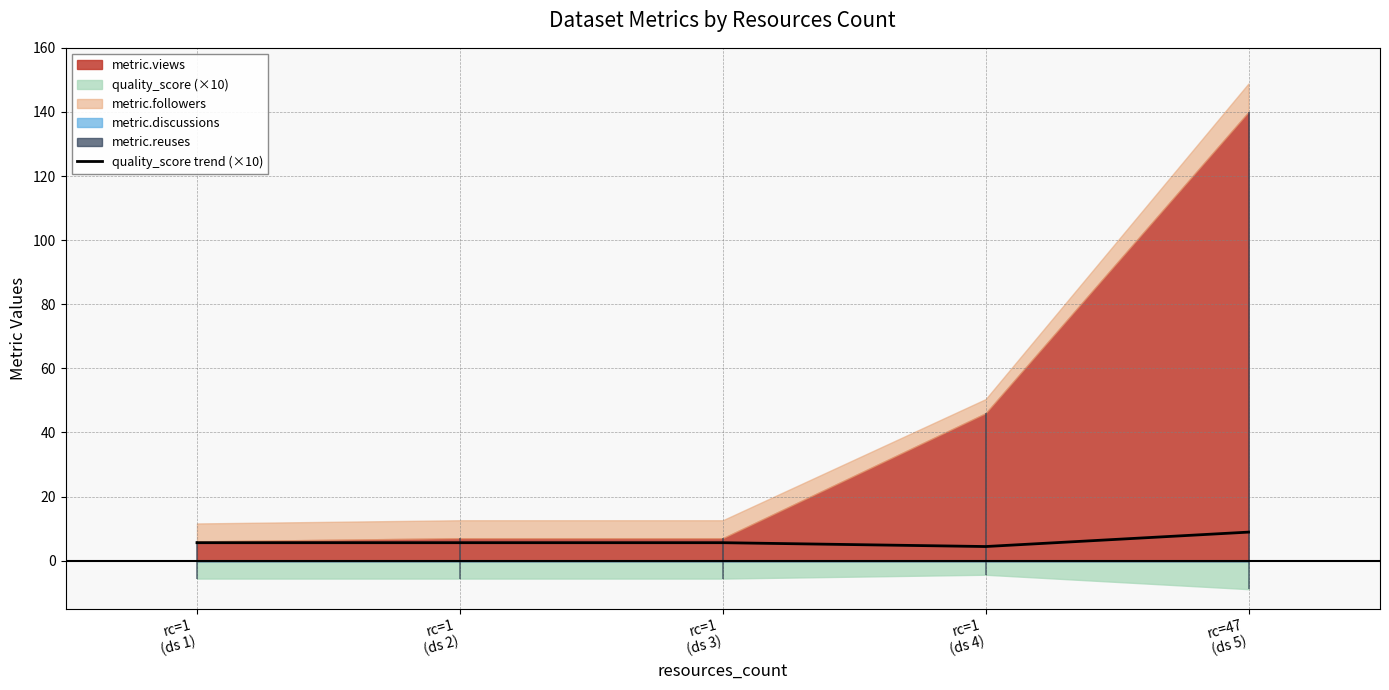

Which label corresponds to the largest value in the chart?

rc=47
(ds 5)